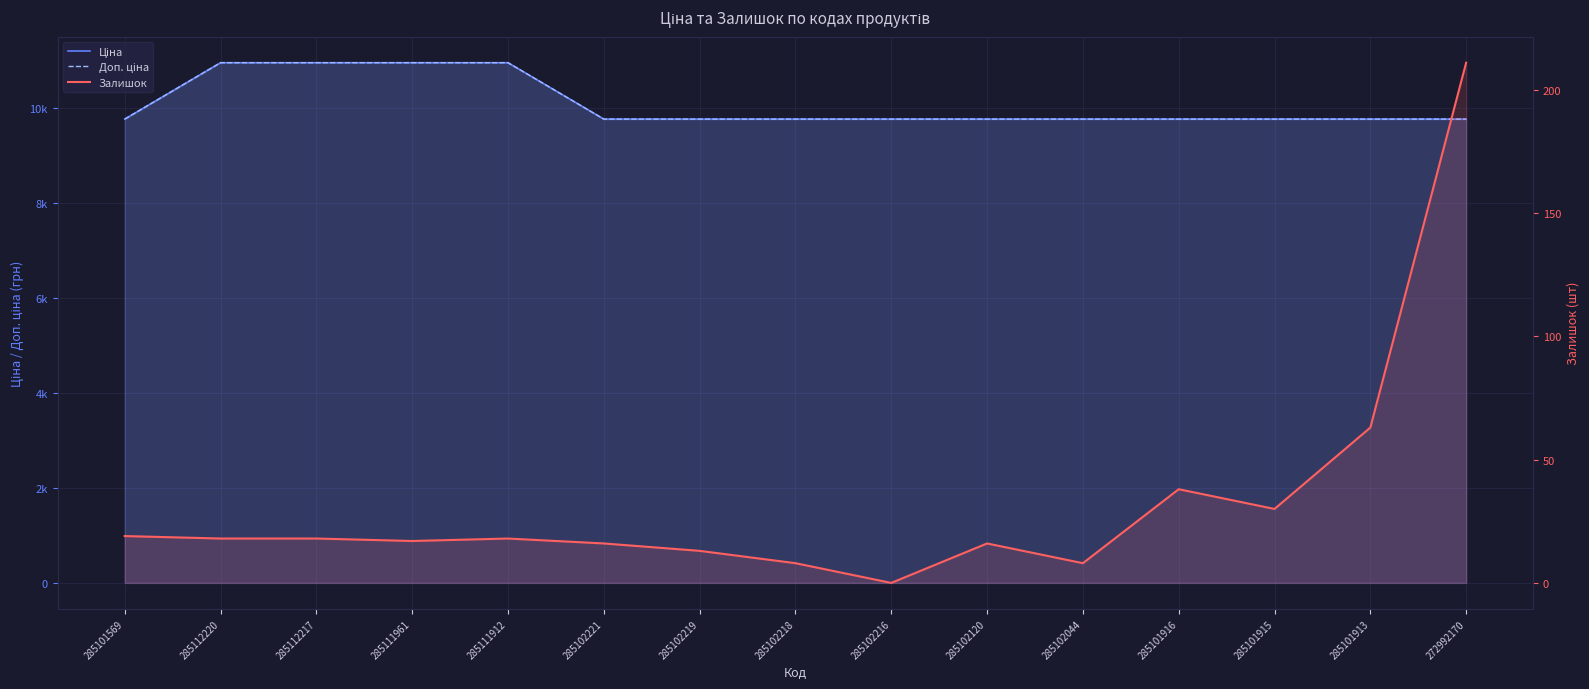

Reading right to left, list all the values displayed in this chart.

Ціна: 9764.4	9764.4	9764.4	9764.4	9764.4	9764.4	9764.4	9764.4	9764.4	9764.4	10952.0	10952.0	10952.0	10952.0	9764.4
Доп. ціна: 9764.4	9764.4	9764.4	9764.4	9764.4	9764.4	9764.4	9764.4	9764.4	9764.4	10952.0	10952.0	10952.0	10952.0	9764.4
Залишок: 211.0	63.0	30.0	38.0	8.0	16.0	0.0	8.0	13.0	16.0	18.0	17.0	18.0	18.0	19.0